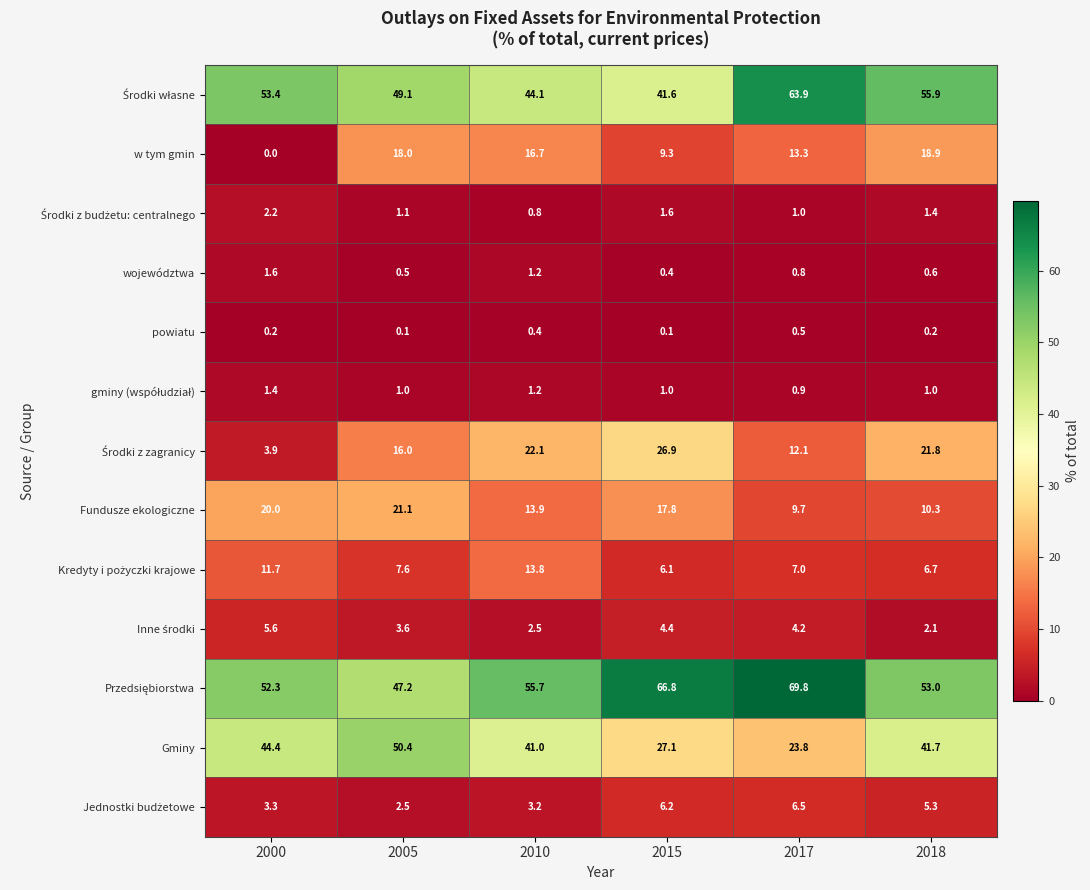

Rank the categories by województwa value from highest to lowest.

2000, 2010, 2017, 2018, 2005, 2015